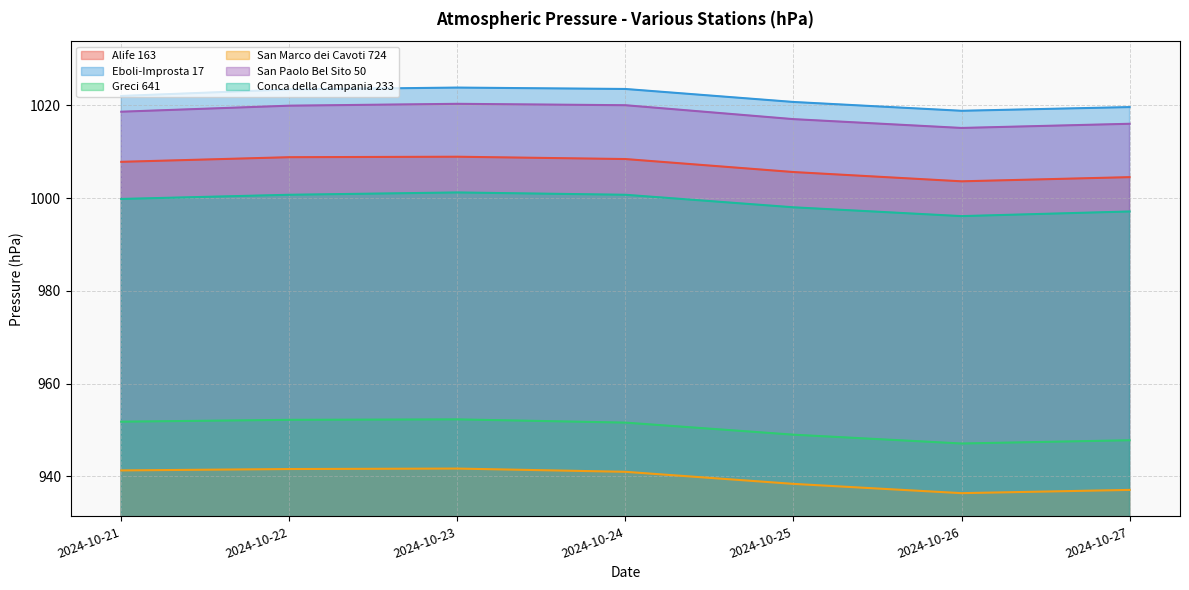

Reading left to right, transcribe all the data shown in this chart.

Alife 163: 1007.8	1008.8	1008.9	1008.4	1005.6	1003.6	1004.5
Eboli-Improsta 17: 1022.0	1023.4	1023.8	1023.5	1020.7	1018.8	1019.6
Greci 641: 951.8	952.2	952.3	951.6	949.0	947.1	947.8
San Marco dei Cavoti 724: 941.3	941.6	941.7	941.0	938.4	936.4	937.1
San Paolo Bel Sito 50: 1018.6	1019.9	1020.3	1020.0	1017.0	1015.1	1016.0
Conca della Campania 233: 999.8	1000.7	1001.2	1000.7	998.0	996.1	997.1